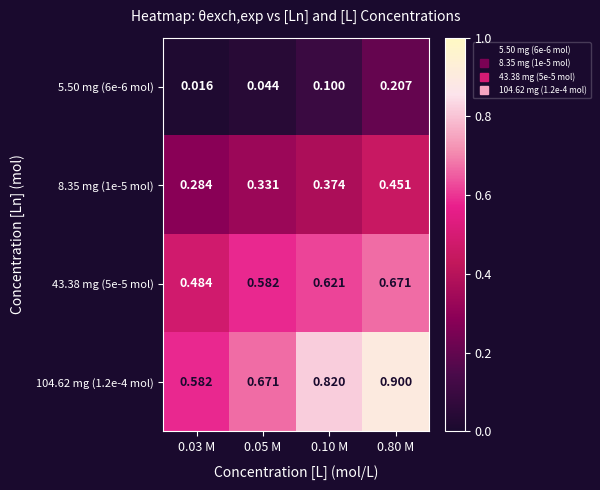

Is the value of 5.50 mg (6e-6 mol) at 0.03 M greater than the value of 8.35 mg (1e-5 mol) at 0.80 M?

No